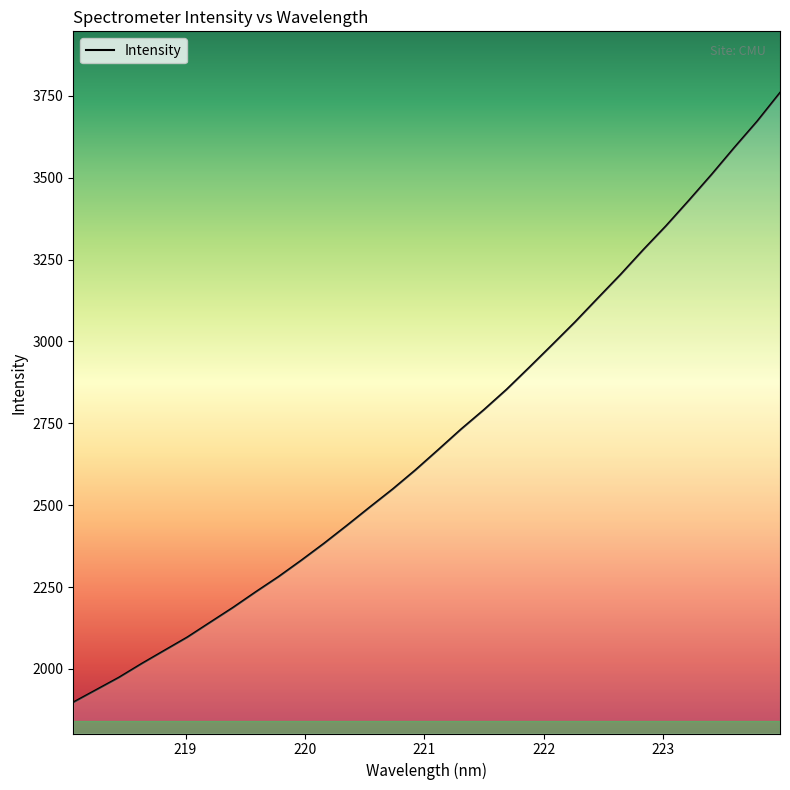

What is the difference between the maximum and minimum values?

1861.1